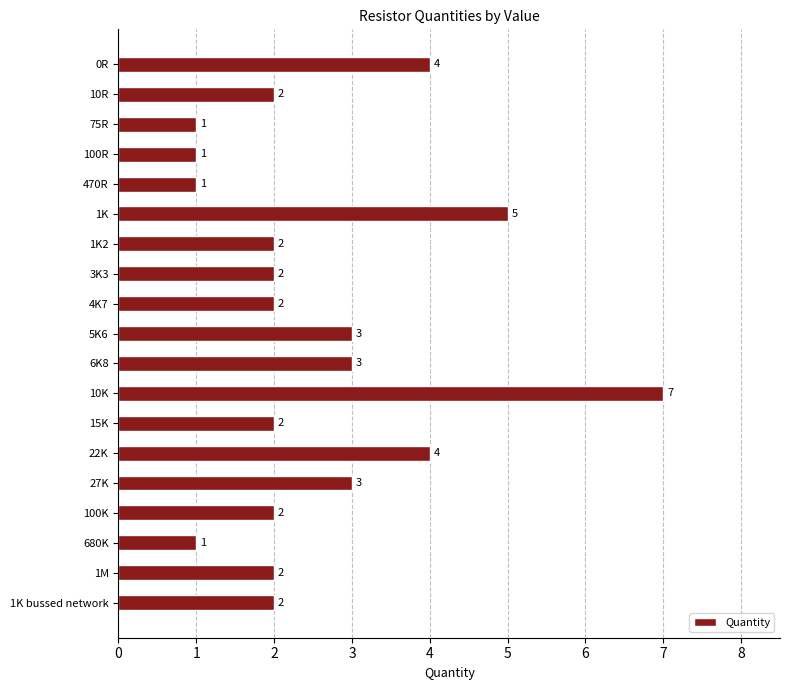

The value at 5K6 is 3. True or false?

True